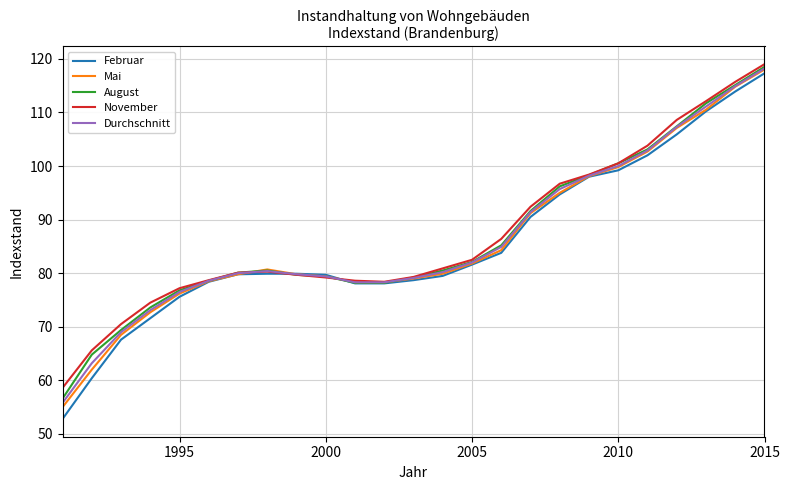

What is the maximum value for August?

118.5